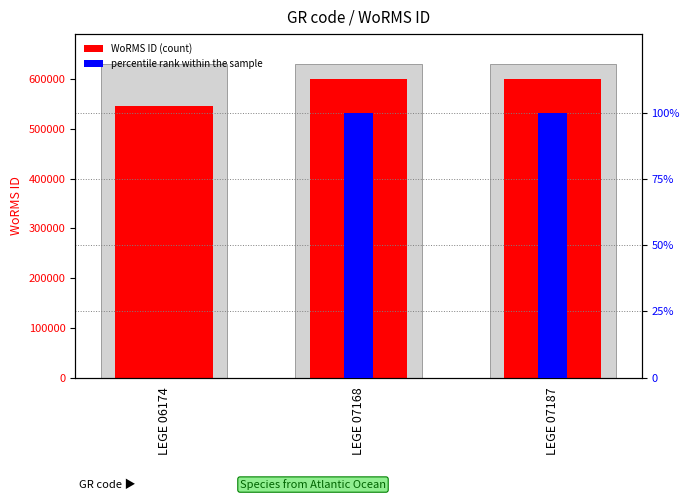

List the series in order of their peak value, highest first.

WoRMS ID, percentile rank within the sample